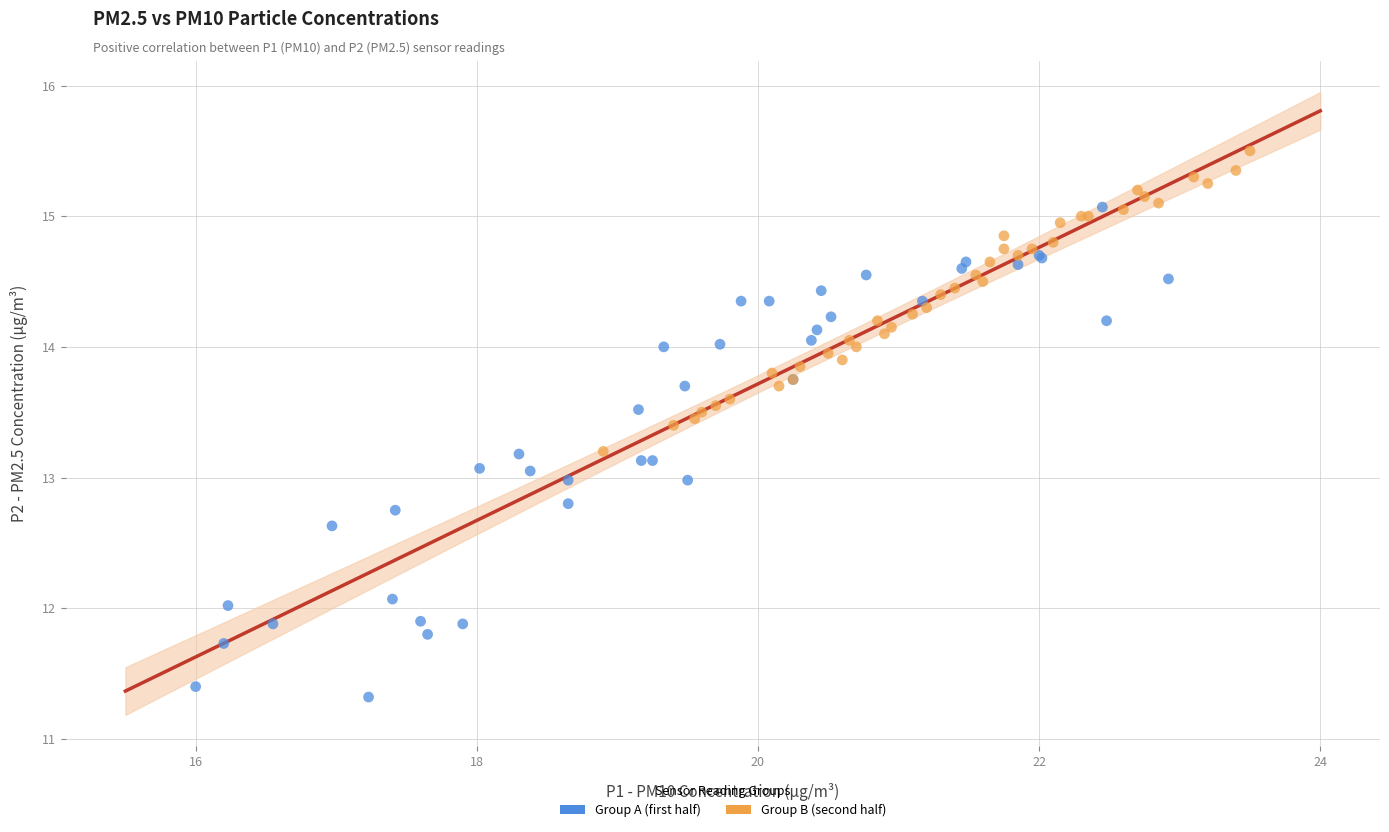

Which series has the largest Y range (max minus min)?

Group A (first half)